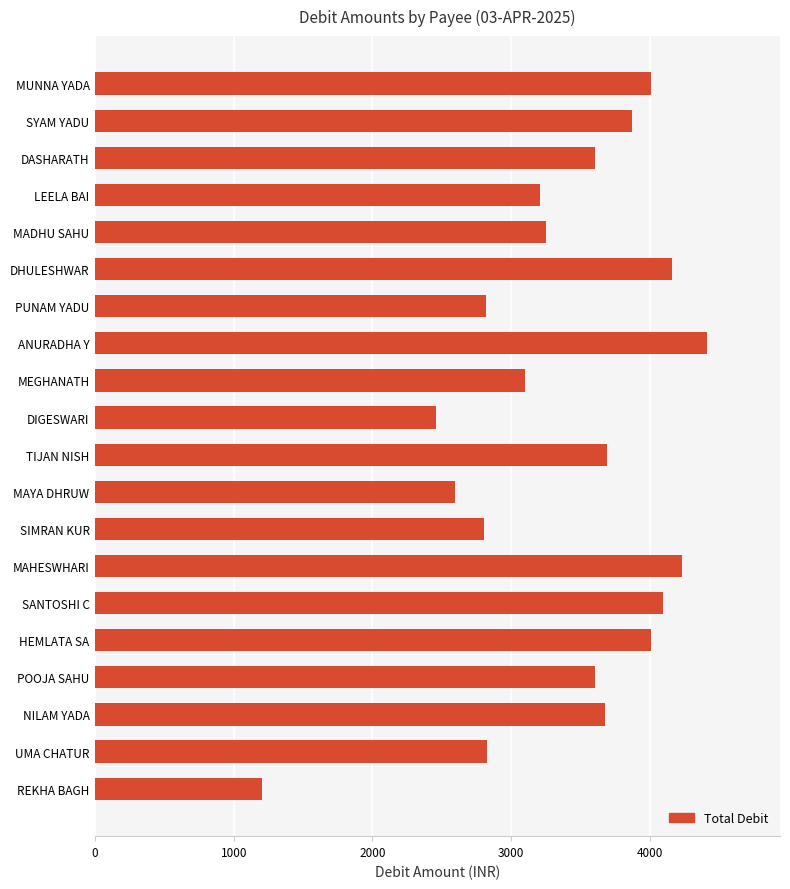

What is the difference between the second highest and second lowest values?

1777